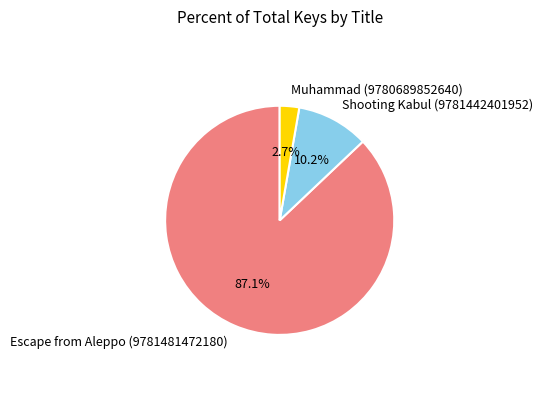

Which has a higher value, Shooting Kabul (9781442401952) or Muhammad (9780689852640)?

Shooting Kabul (9781442401952)